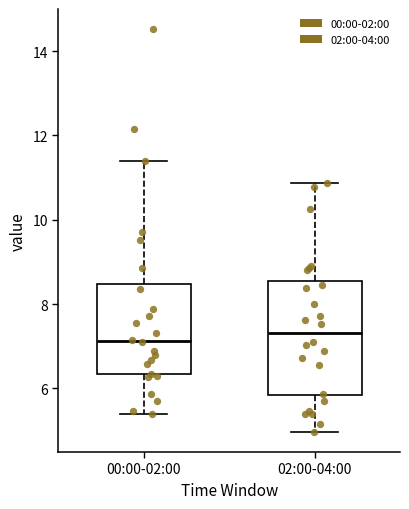

Reading left to right, read every box against the y-axis: the position of its median line, the range the box covers, and the ends of its whiskers. The values are not printed on the chart, so give them approximately, as read against the axis.

00:00-02:00: median 7.2, box 6.4 to 8.4, whiskers 5.4 to 11.4
02:00-04:00: median 7.4, box 5.8 to 8.6, whiskers 5.0 to 10.8